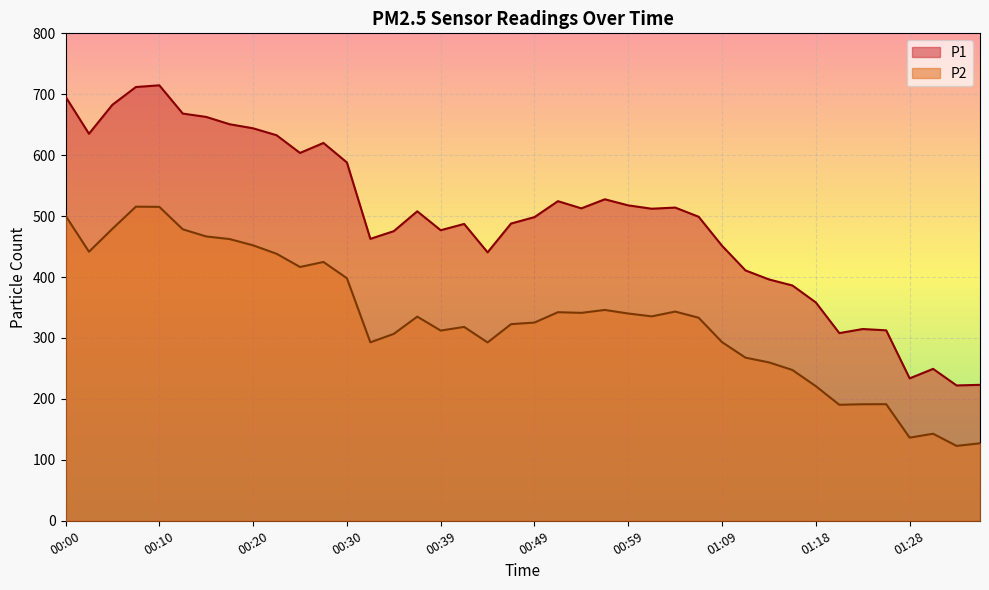

How many interior local peaks does the P2 series have?

9